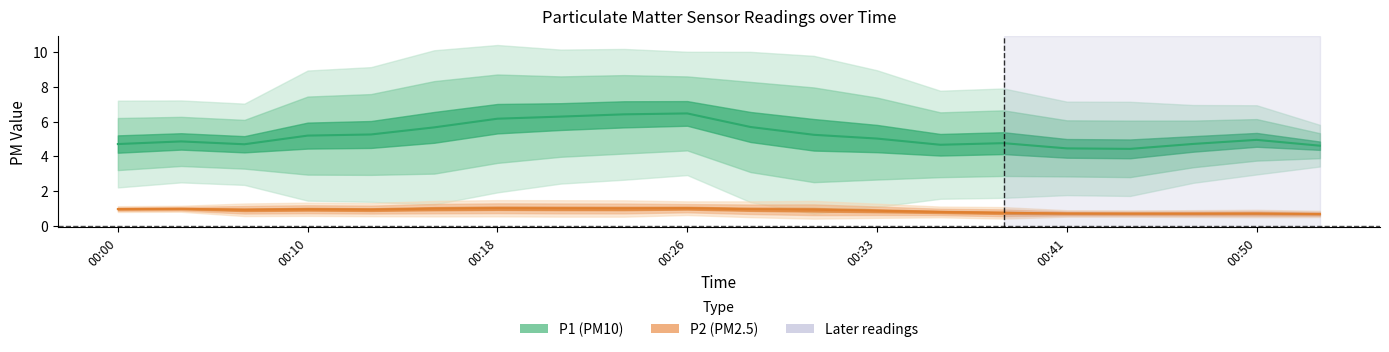

What is the difference between the maximum and minimum values in the P1 mean series?

2.0